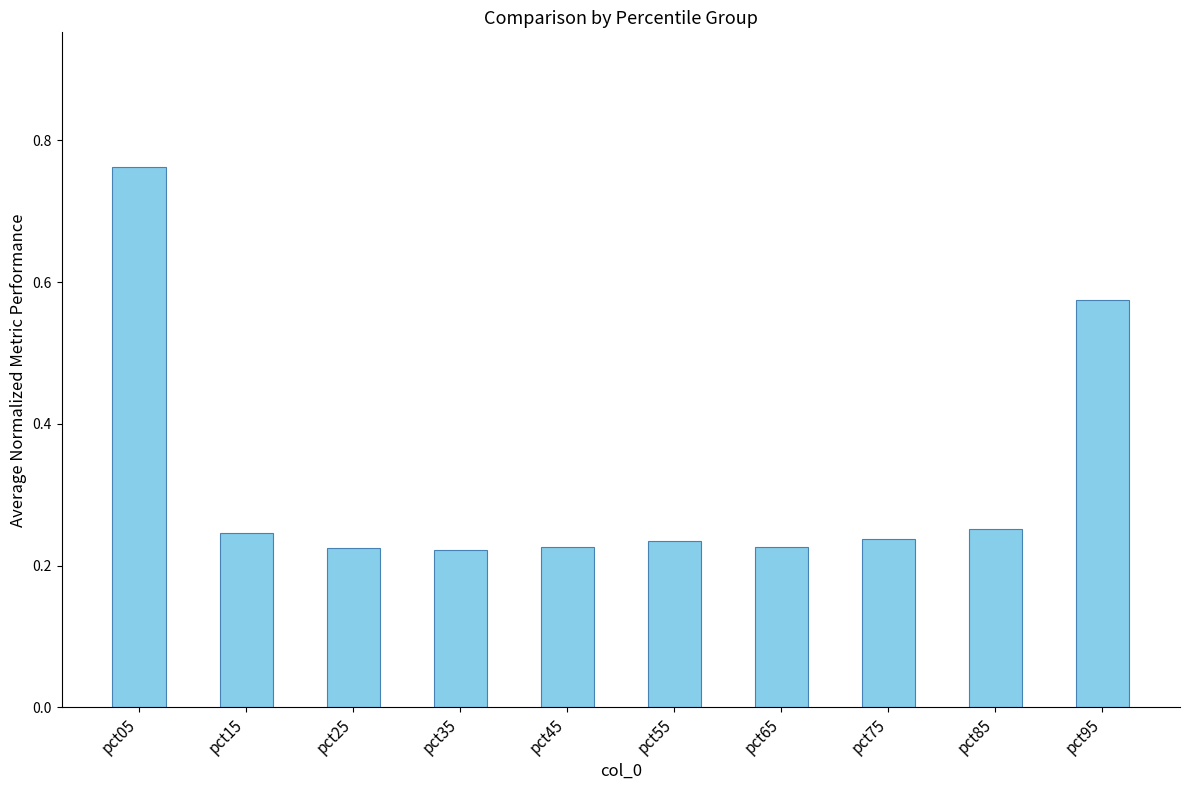

How many values are between 0 and 1?

10